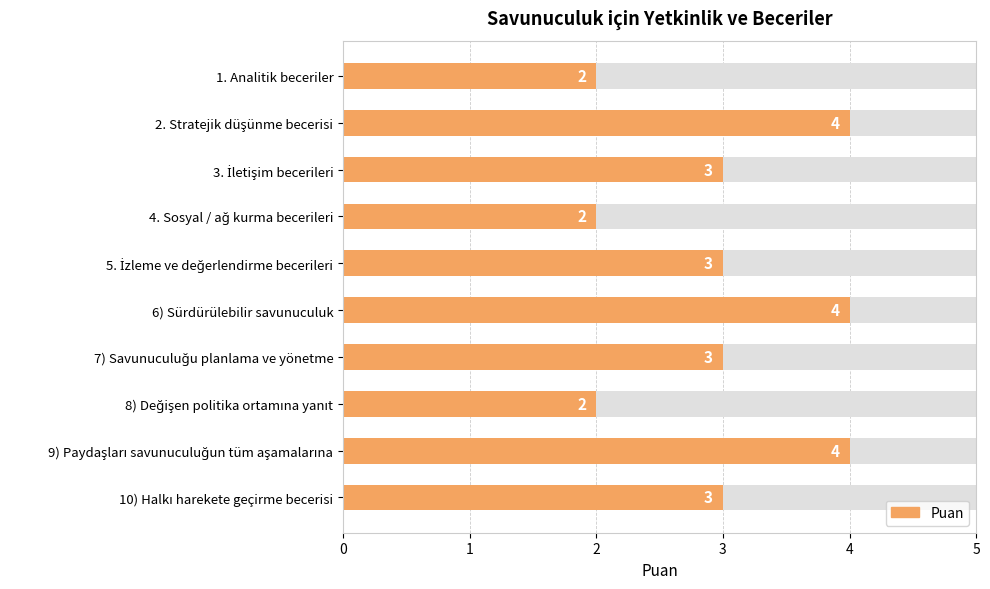

What is the value of the 4th bar from the left?

2